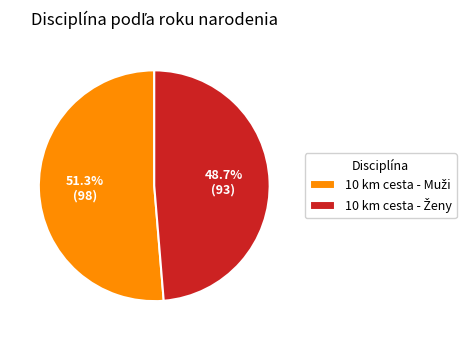

Is there a majority slice in this chart?

Yes